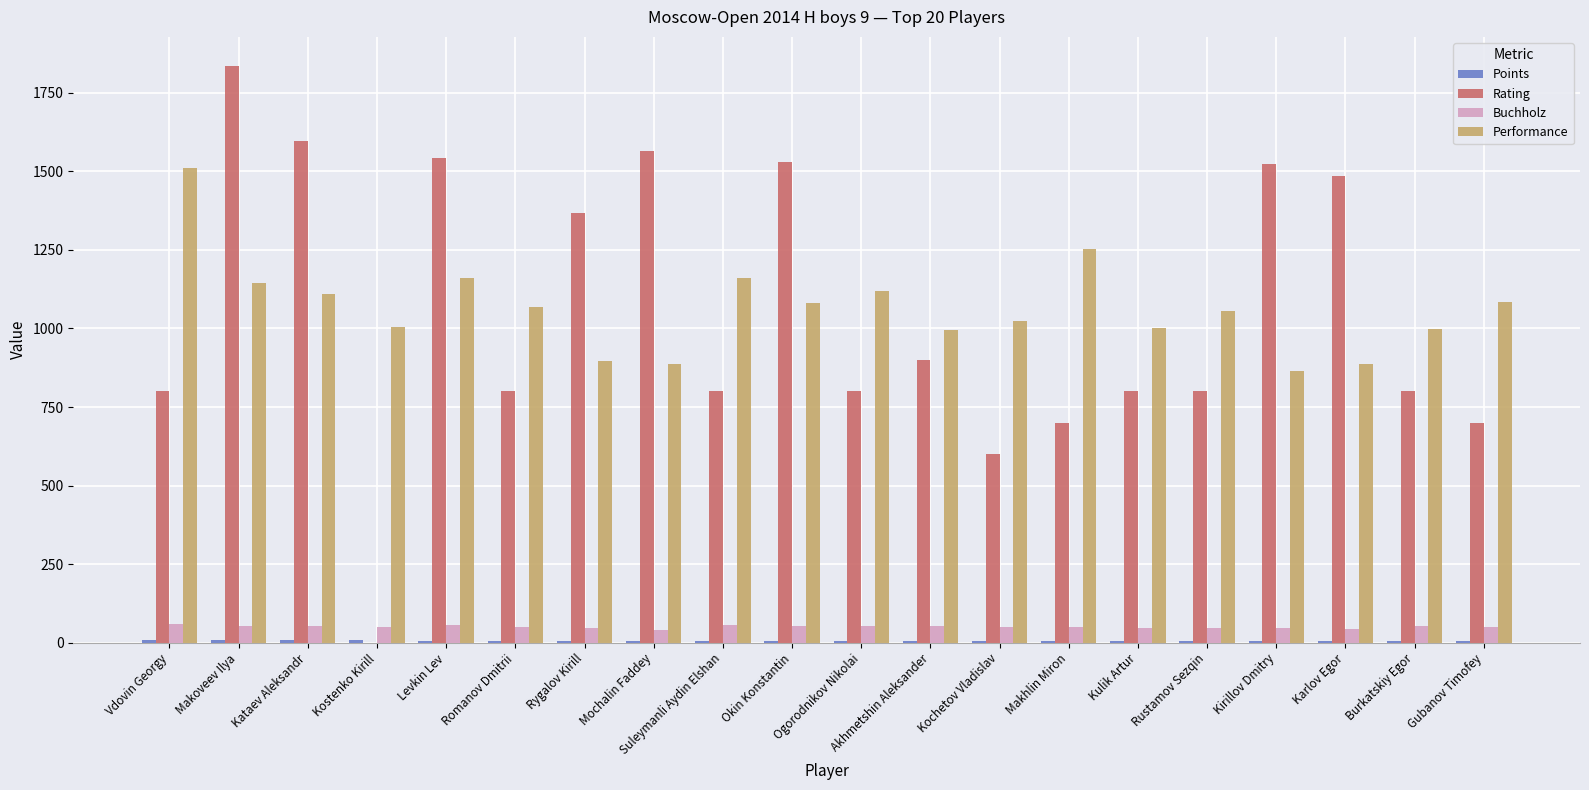

Does the chart contain stacked bars?

No